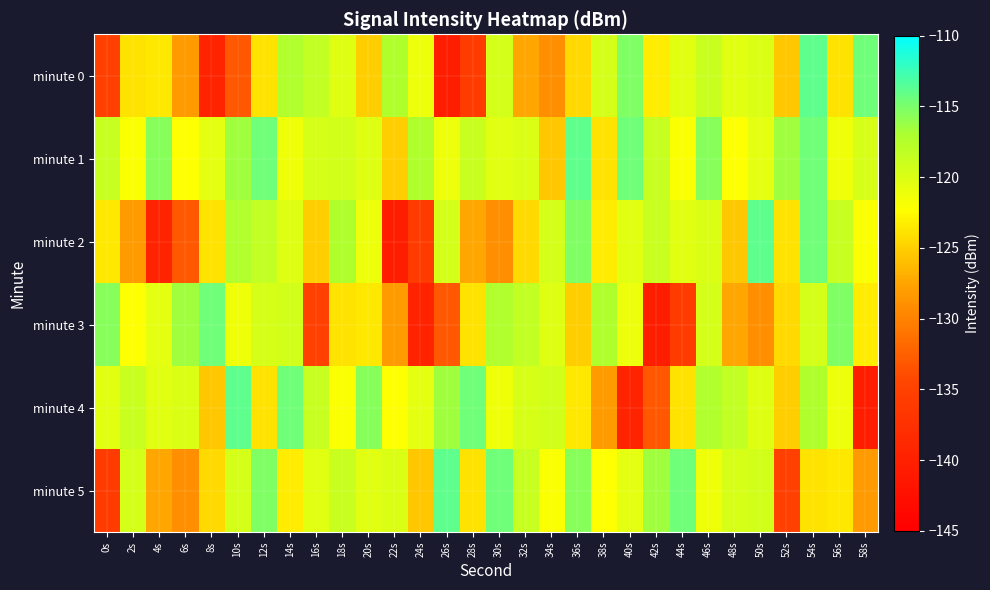

How many categories are shown in the chart?

30